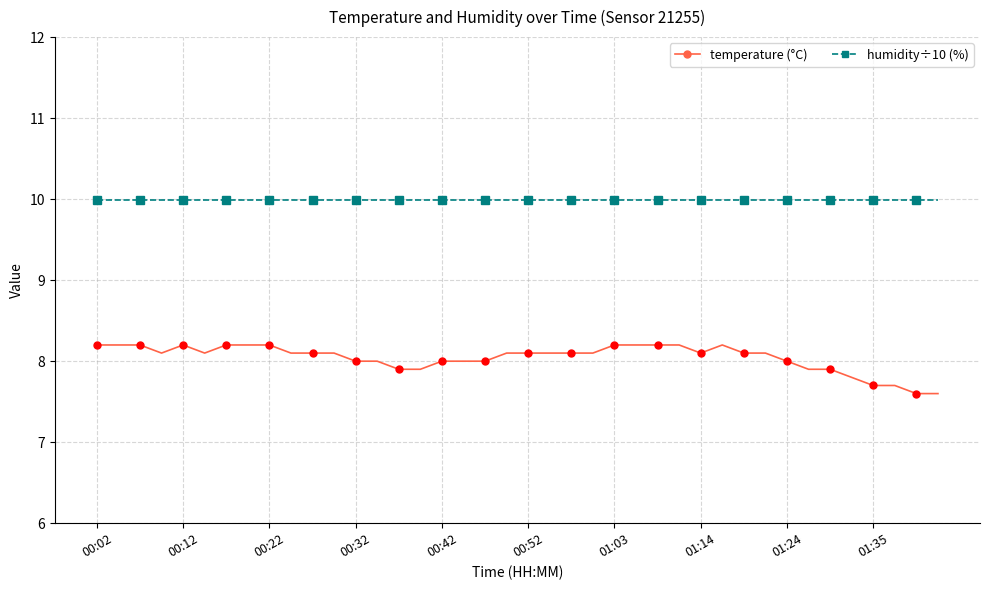

Does the chart have visible grid lines?

Yes